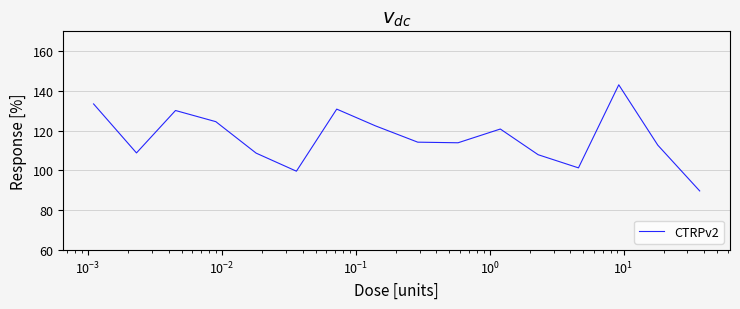

Does the chart display data point markers on the line(s)?

No